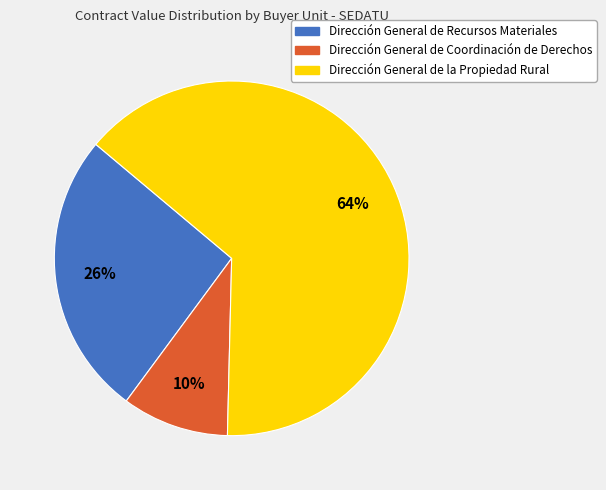

Which slice is the largest?

Dirección General de la Propiedad Rural